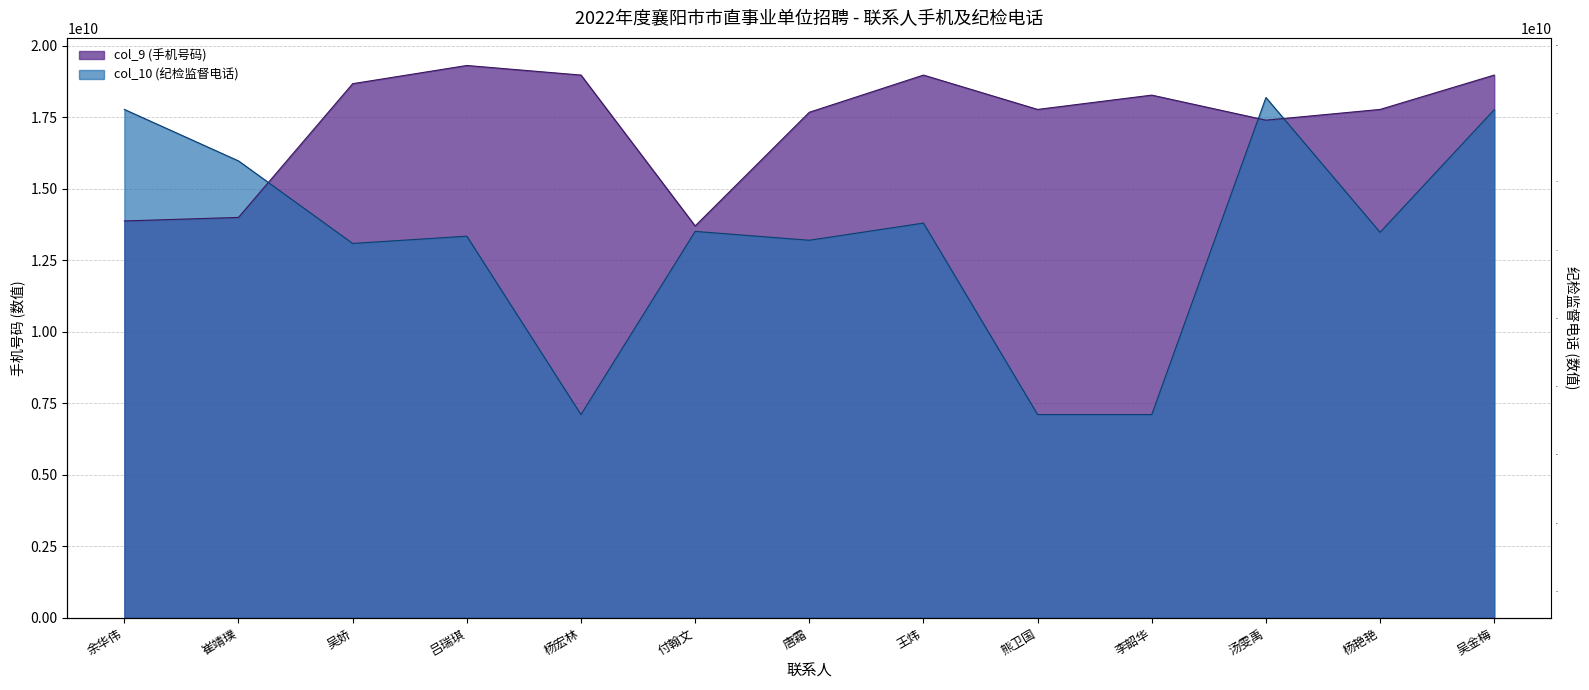

Where is col_9 (手机号码) nearest to the value 16502104176?

汤雯禹